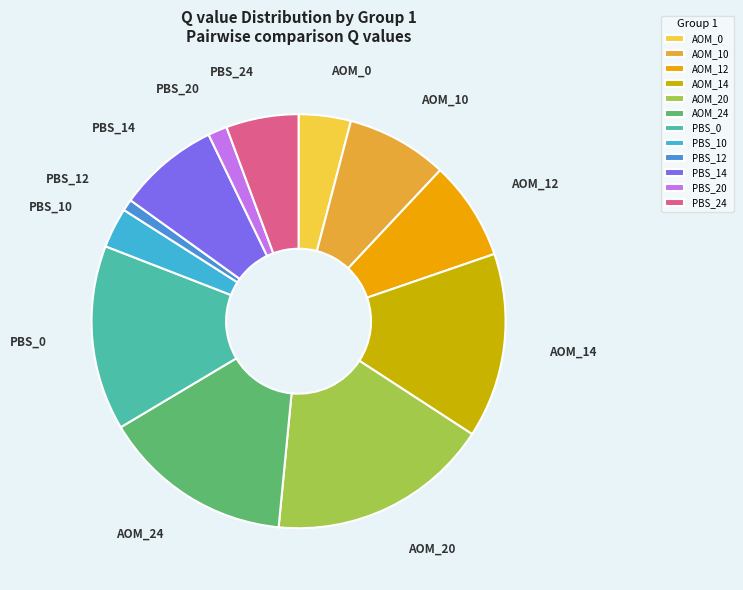

Do PBS_0 and AOM_12 together represent more than half of the pie?

No